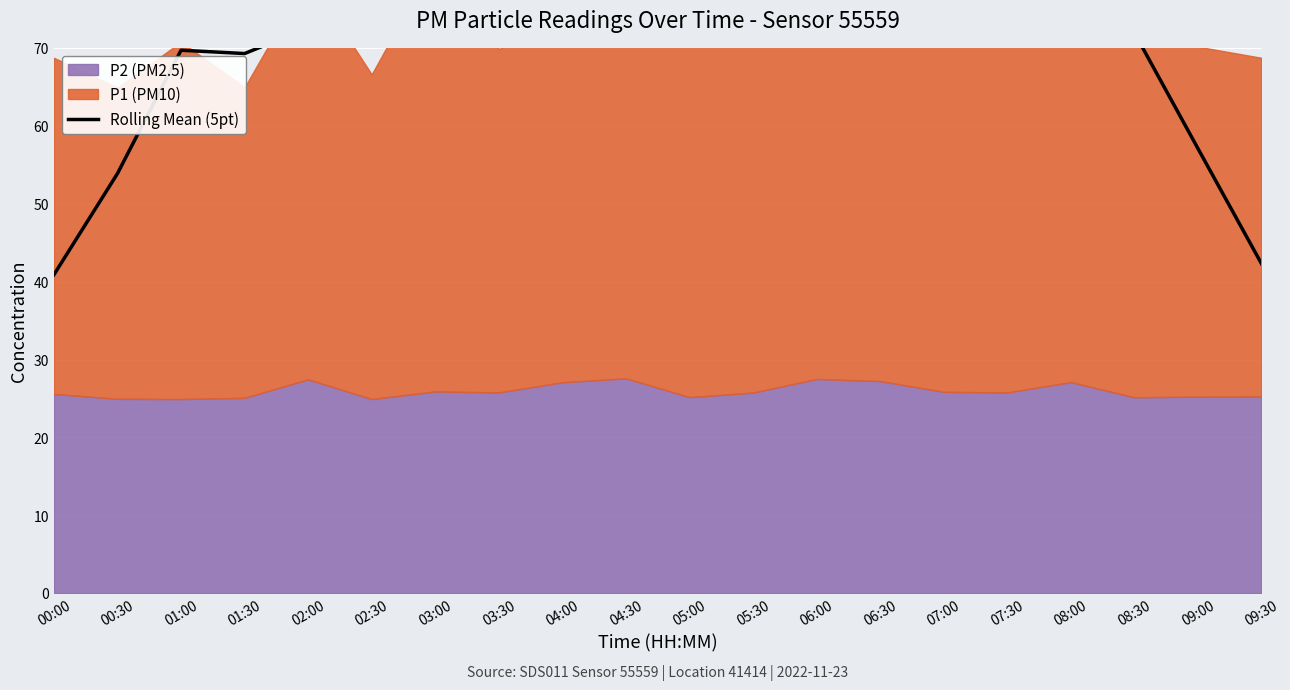

At which category does the data reach its first local valley?

01:30